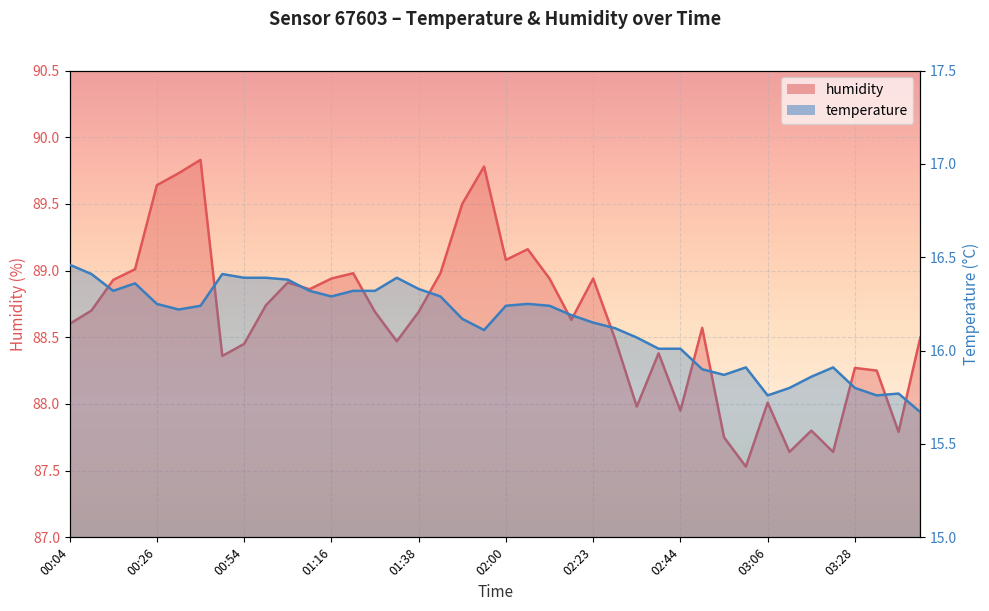

What is the label of the 8th point from the left?

00:48